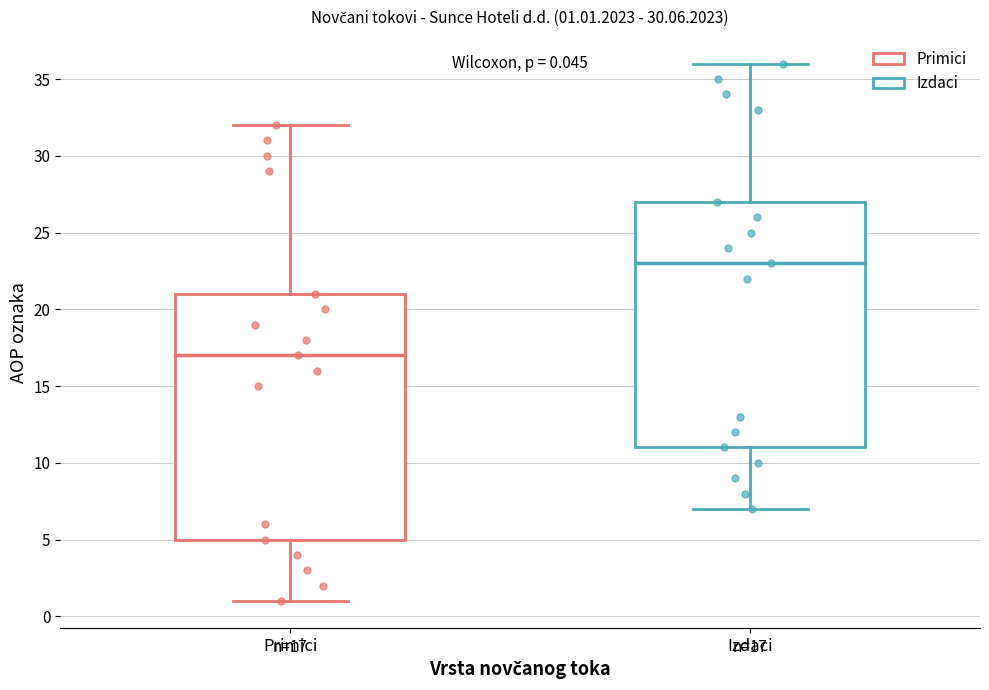

Which box's median line is the highest?

Izdaci